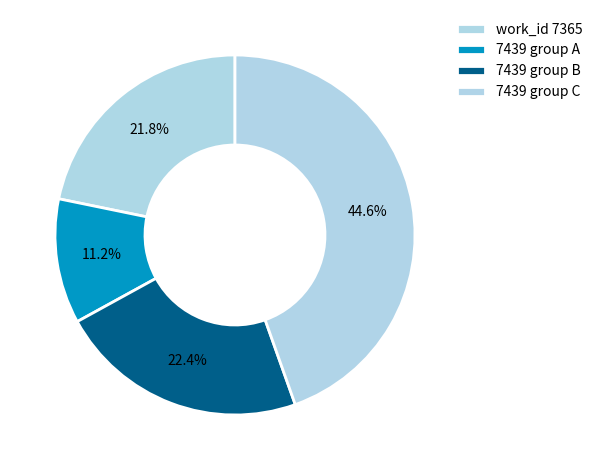

How many segments does this pie chart have?

4